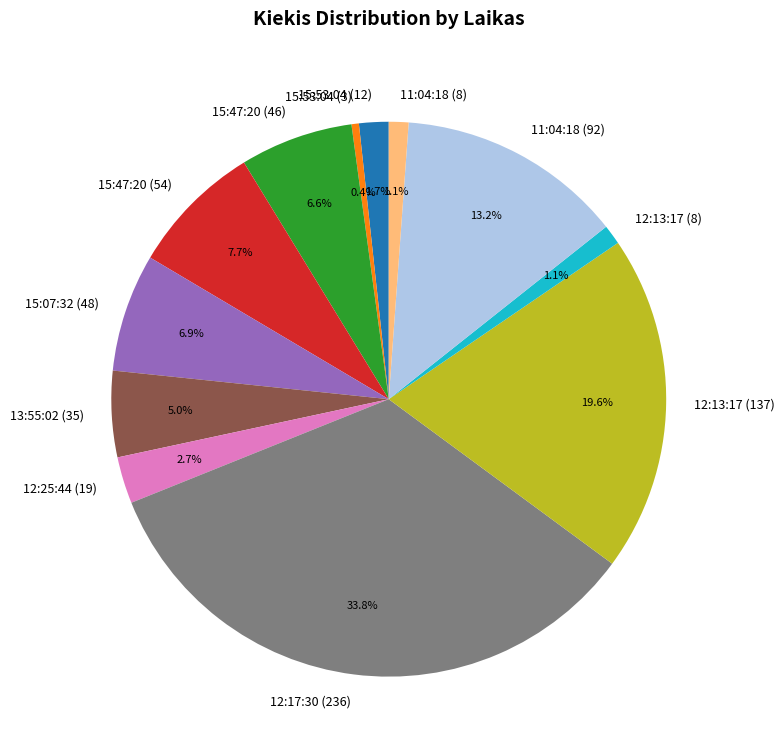

Is 12:25:44 (19) the majority of the pie?

No